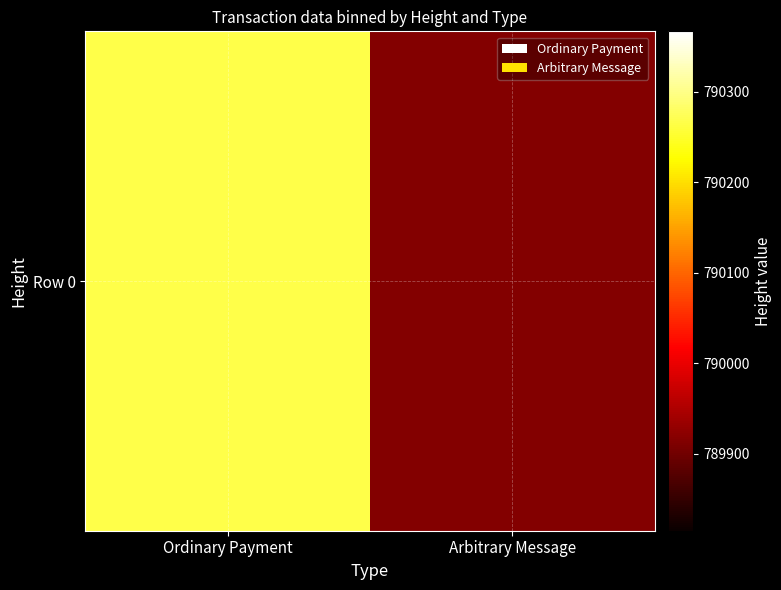

True or false: the data shows 789915 at Arbitrary Message.

True